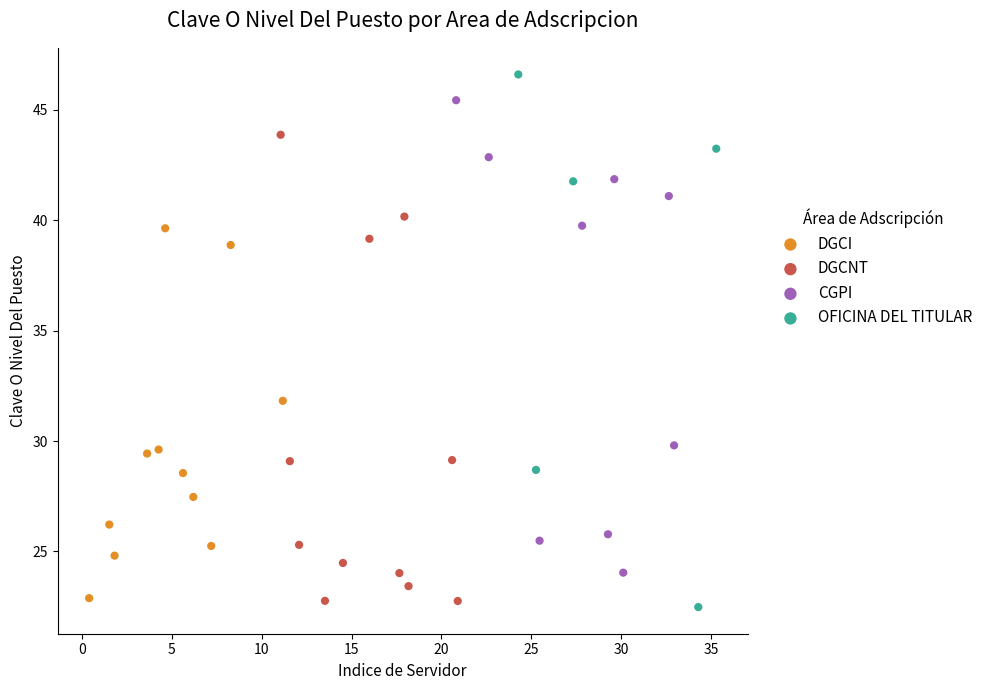

Which series reaches the minimum Y coordinate?

OFICINA DEL TITULAR